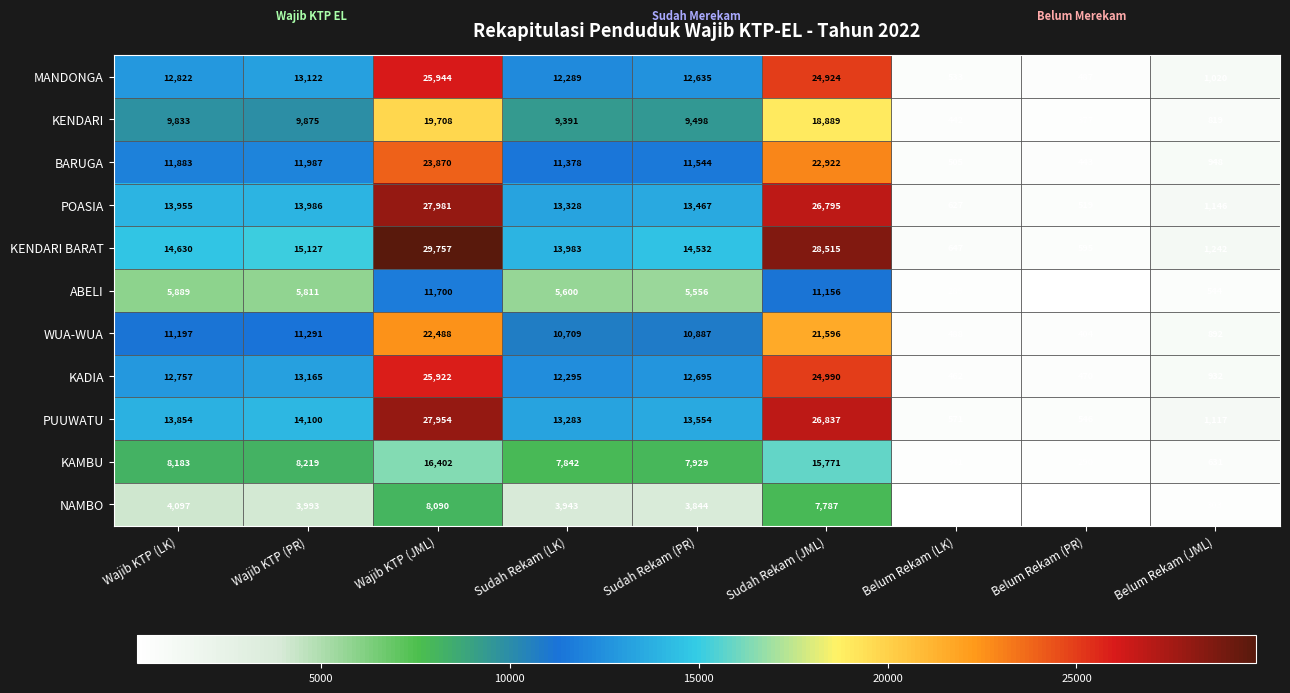

At which label does POASIA first exceed 13467?

Wajib KTP (LK)